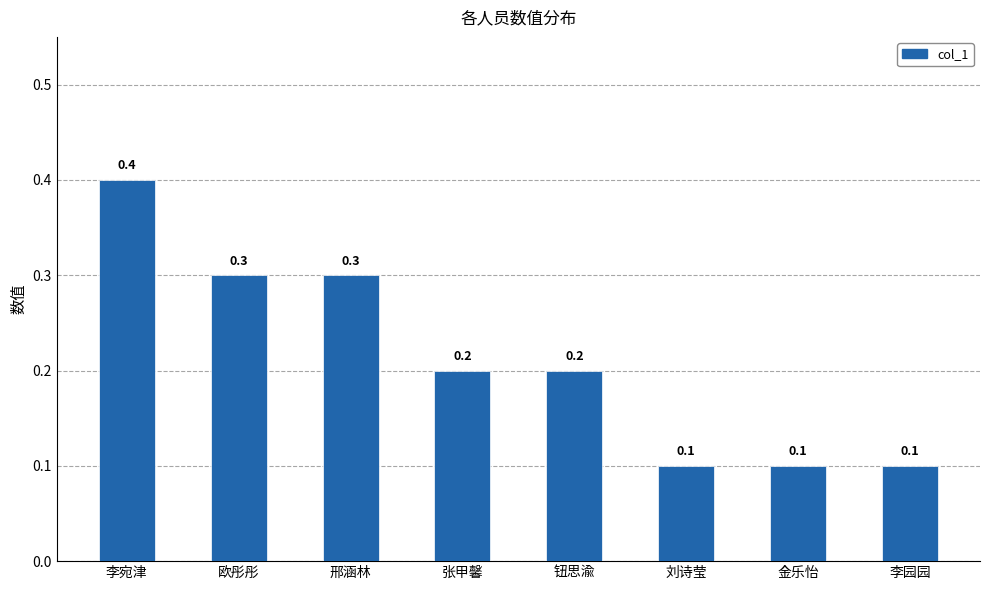

What is the difference between the maximum and minimum values?

0.3